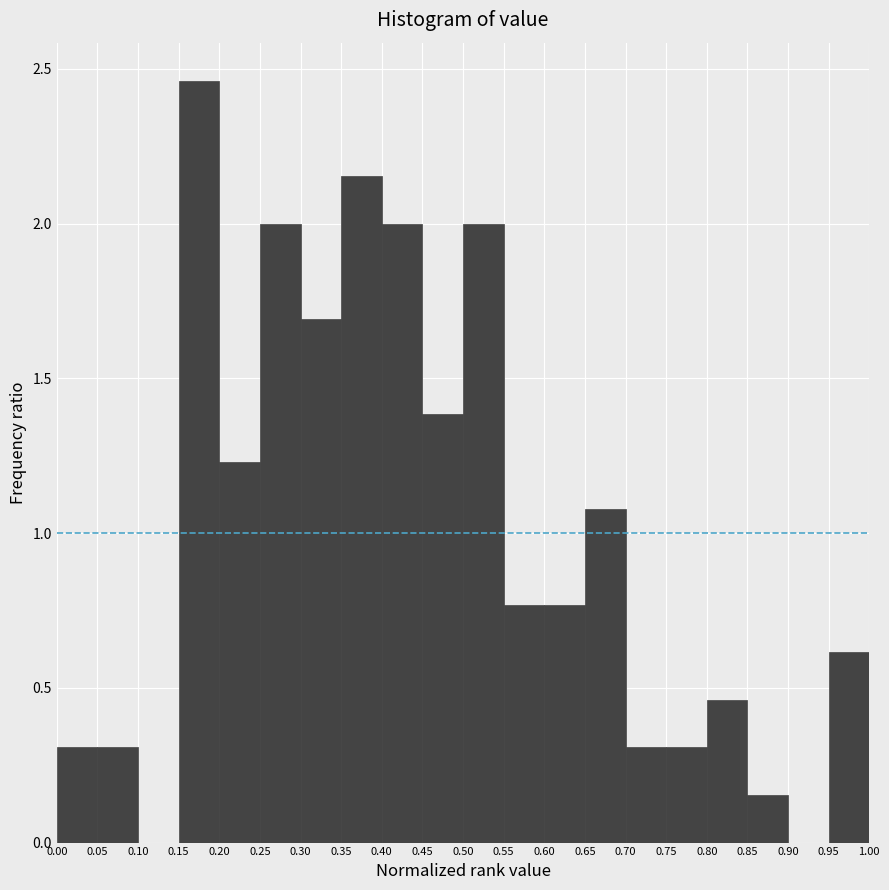

Reading left to right, list every bar in this chart as the range it spans on the x-axis followed by its height. The values are not printed on the chart, so give them approximately, as read against the axis.

0.00 to 0.05: 0.30
0.05 to 0.10: 0.30
0.10 to 0.15: 0
0.15 to 0.20: 2.45
0.20 to 0.25: 1.25
0.25 to 0.30: 2.00
0.30 to 0.35: 1.70
0.35 to 0.40: 2.15
0.40 to 0.45: 2.00
0.45 to 0.50: 1.40
0.50 to 0.55: 2.00
0.55 to 0.60: 0.75
0.60 to 0.65: 0.75
0.65 to 0.70: 1.10
0.70 to 0.75: 0.30
0.75 to 0.80: 0.30
0.80 to 0.85: 0.45
0.85 to 0.90: 0.15
0.90 to 0.95: 0
0.95 to 1.00: 0.60